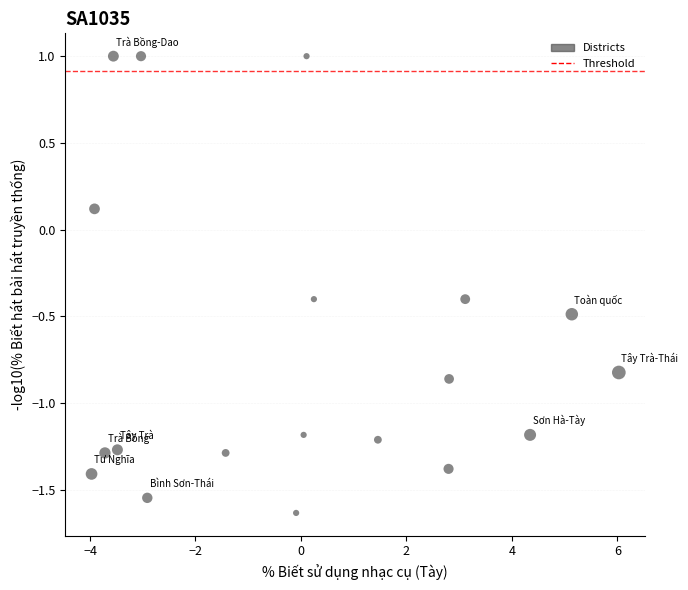

What is the range of X values (max minus min)?

10.0